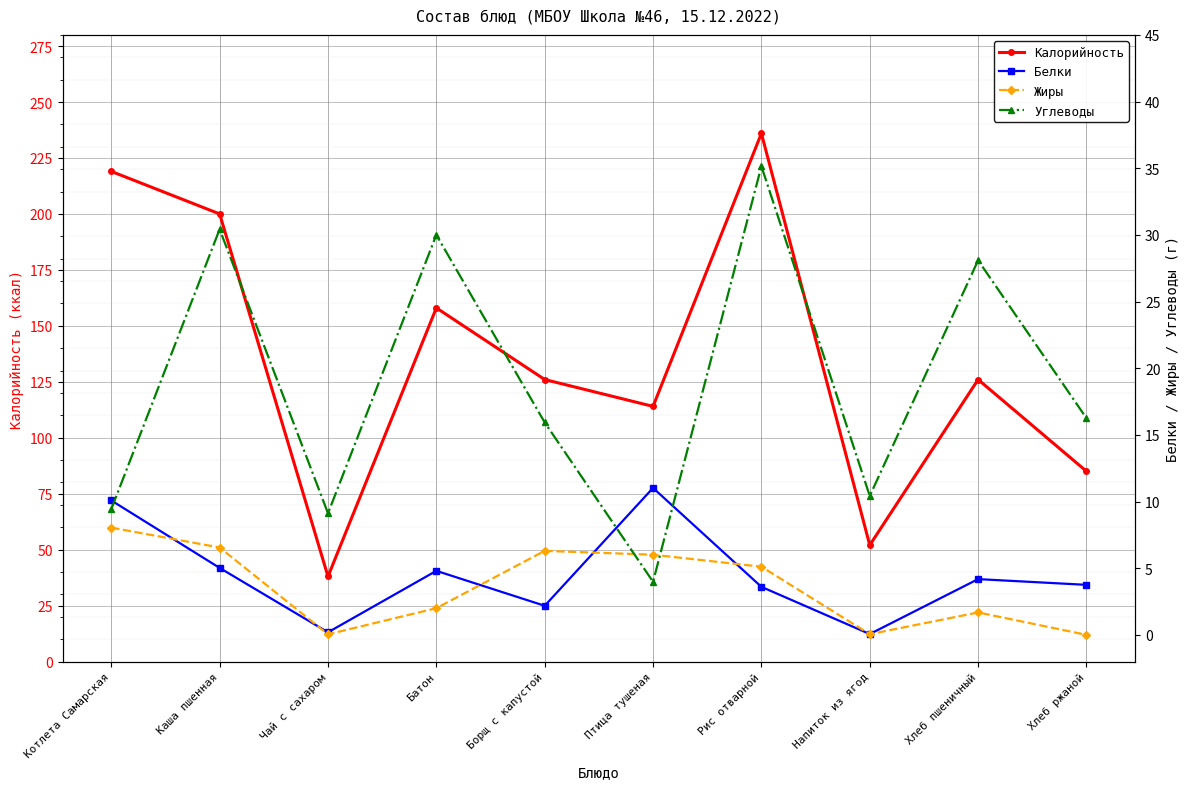

At which category does Белки reach its first local peak?

Батон